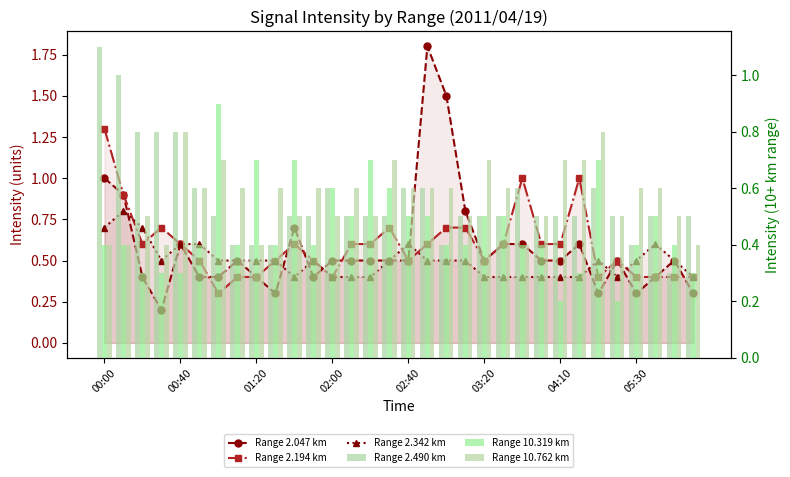

Reading left to right, what are all the values shown in this chart?

Range 2.047 km: 1.0	0.9	0.4	0.2	0.6	0.4	0.4	0.5	0.4	0.3	0.7	0.4	0.5	0.5	0.5	0.5	0.5	1.8	1.5	0.8	0.5	0.6	0.6	0.5	0.5	0.6	0.3	0.5	0.3	0.4	0.5	0.3
Range 2.194 km: 1.3	0.9	0.6	0.7	0.6	0.5	0.3	0.4	0.4	0.5	0.6	0.5	0.4	0.6	0.6	0.7	0.5	0.6	0.7	0.7	0.5	0.6	1.0	0.6	0.6	1.0	0.4	0.5	0.4	0.4	0.4	0.4
Range 2.342 km: 0.7	0.8	0.7	0.5	0.6	0.6	0.5	0.5	0.5	0.5	0.4	0.5	0.4	0.4	0.4	0.5	0.6	0.5	0.5	0.5	0.4	0.4	0.4	0.4	0.4	0.4	0.5	0.4	0.5	0.6	0.5	0.4
Range 2.490 km: 1.1	1.0	0.8	0.8	0.8	0.6	0.5	0.4	0.4	0.4	0.5	0.5	0.6	0.5	0.5	0.5	0.6	0.6	0.4	0.5	0.5	0.5	0.6	0.5	0.5	0.5	0.6	0.5	0.4	0.5	0.3	0.5
Range 10.319 km: 0.4	0.4	0.3	0.3	0.3	0.4	0.9	0.4	0.7	0.4	0.7	0.4	0.6	0.5	0.7	0.6	0.5	0.5	0.4	0.4	0.5	0.5	0.4	0.4	0.2	0.3	0.7	0.2	0.4	0.5	0.4	0.3
Range 10.762 km: 0.4	0.4	0.5	0.4	0.8	0.6	0.7	0.6	0.4	0.6	0.5	0.6	0.5	0.6	0.5	0.7	0.6	0.6	0.6	0.5	0.7	0.6	0.4	0.5	0.7	0.7	0.8	0.5	0.6	0.6	0.5	0.4